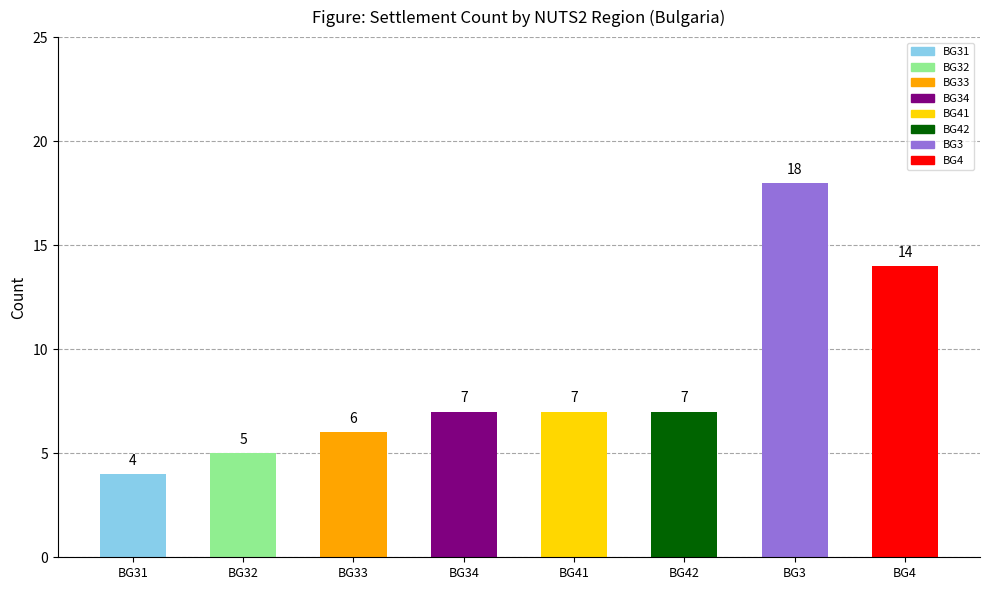

What value does the data have at BG31, to the nearest 5?

5